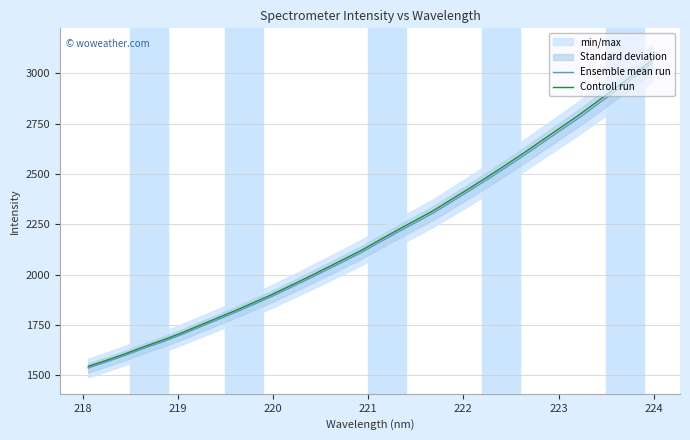

Which series has the largest range (max minus min)?

Controll run